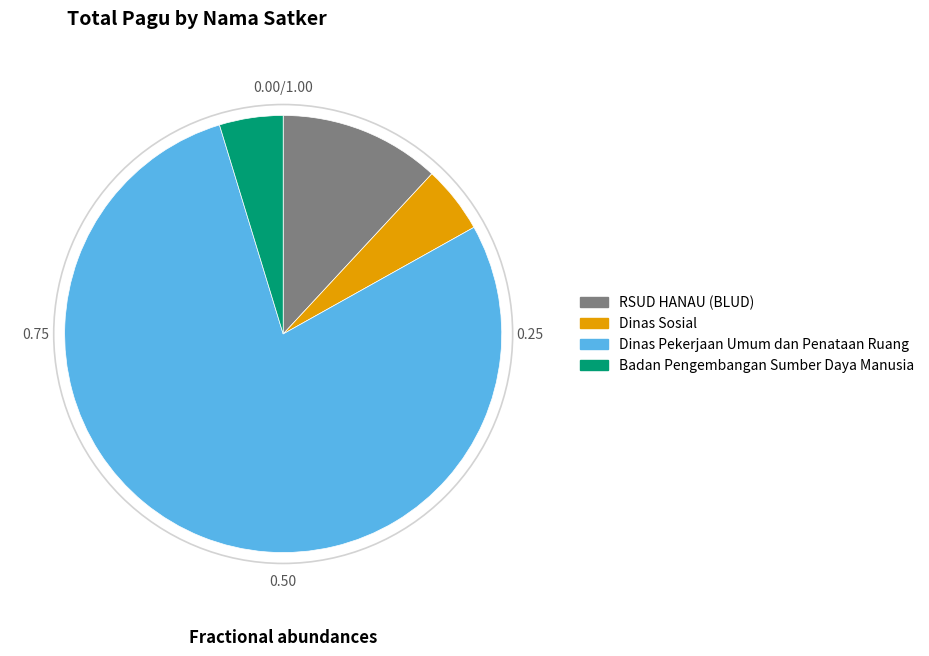

Which slice is the largest?

Dinas Pekerjaan Umum dan Penataan Ruang